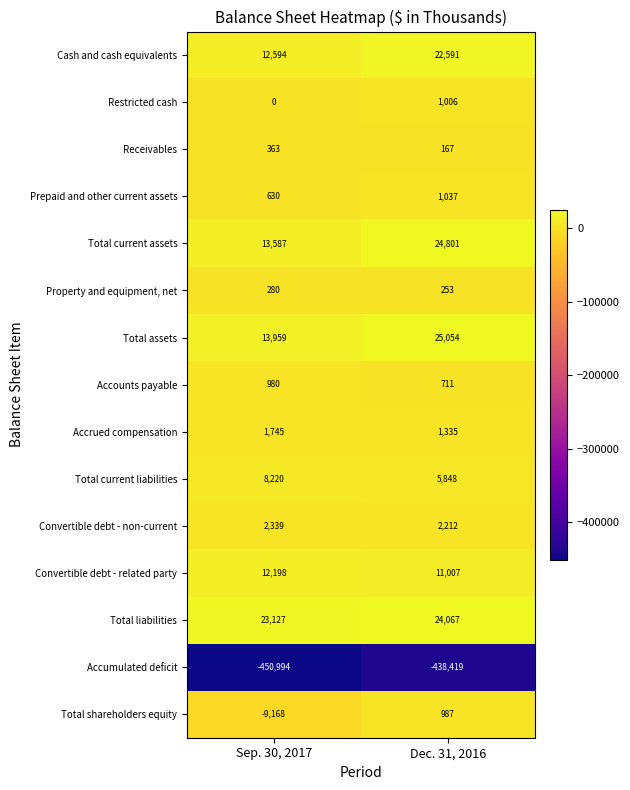

What is the maximum value shown in the chart?

25054